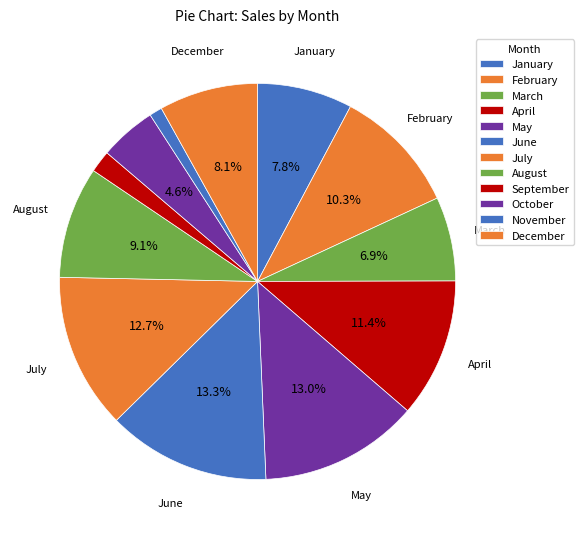

Which slice is the largest?

June